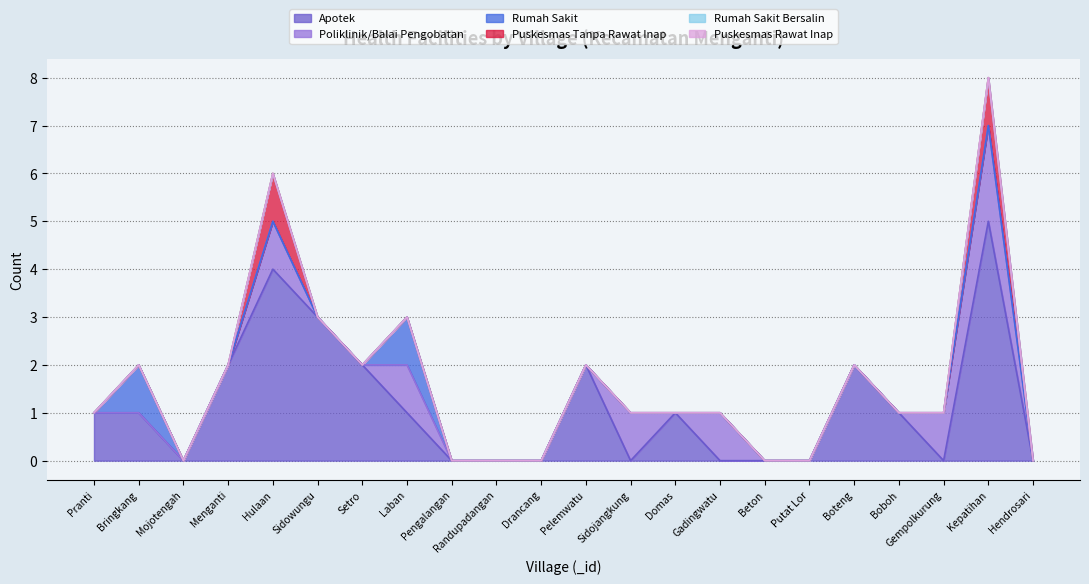

True or false: Rumah Sakit has a value of 0 at Gadingwatu.

False